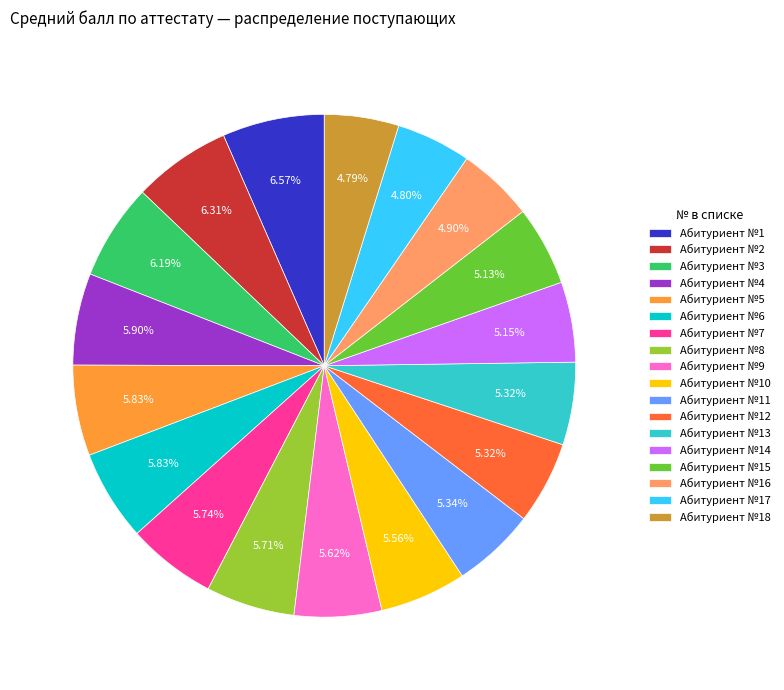

Count the number of slices in the pie.

18